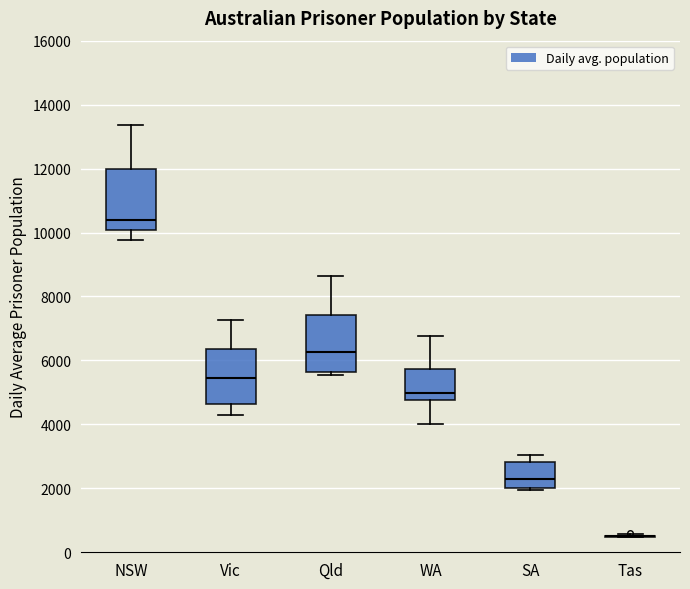

Where is the lower edge of the box for WA on the y-axis? The values are not printed on the chart, so give them approximately, as read against the axis.

4800